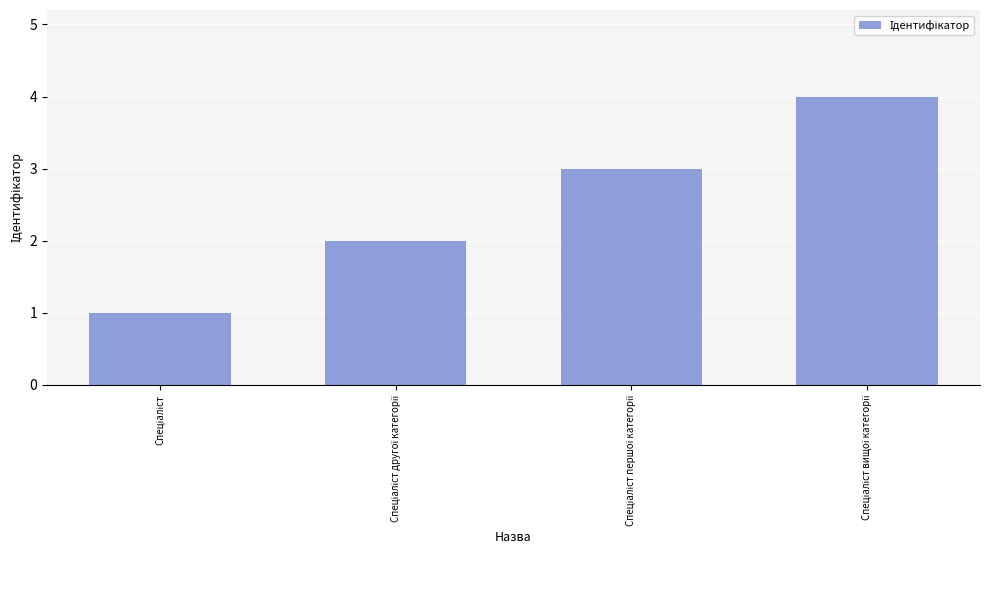

What is the maximum value shown in the chart?

4